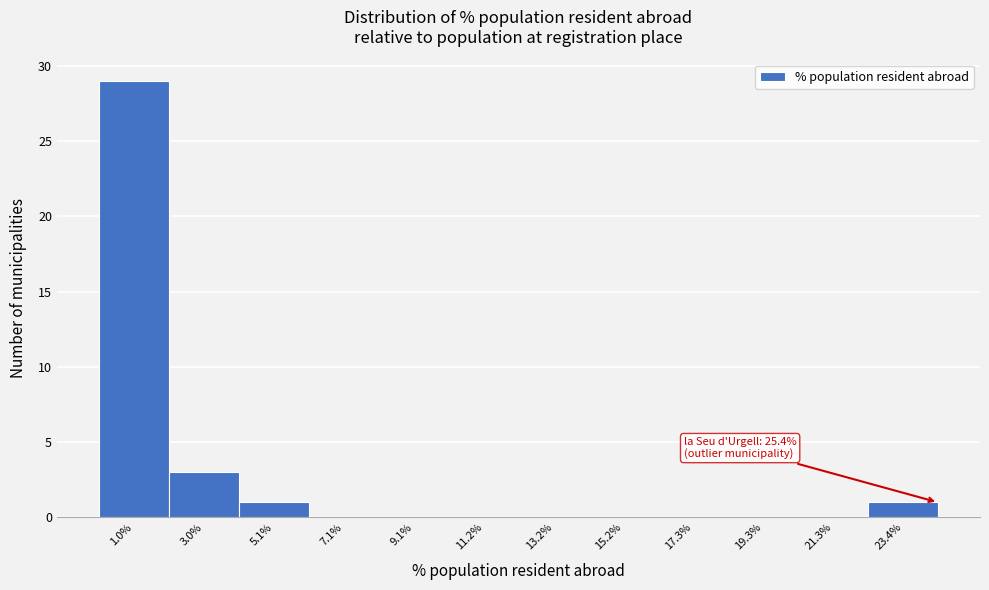

Which label corresponds to the largest value in the chart?

1.0%